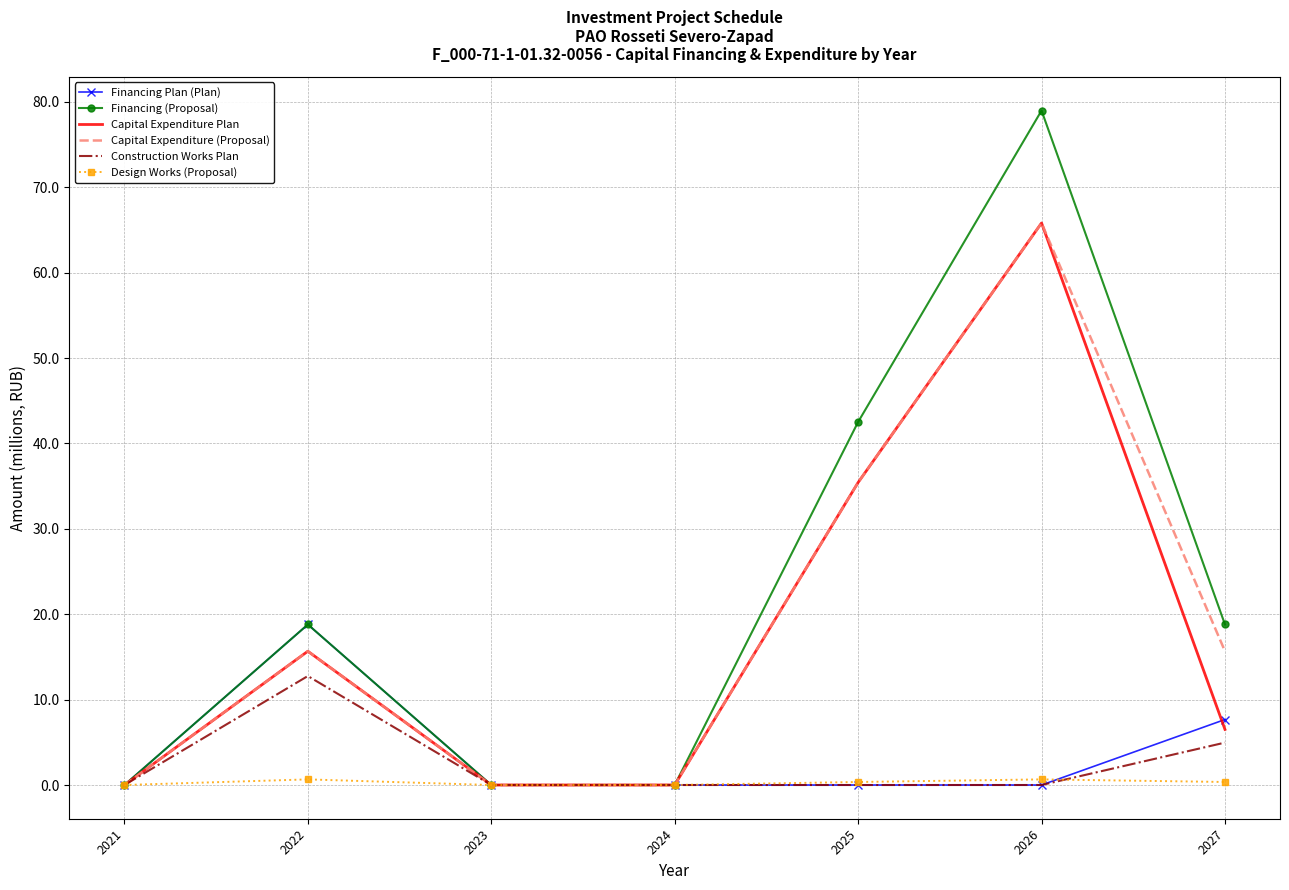

At how many categories does at least one series exceed 70?

1